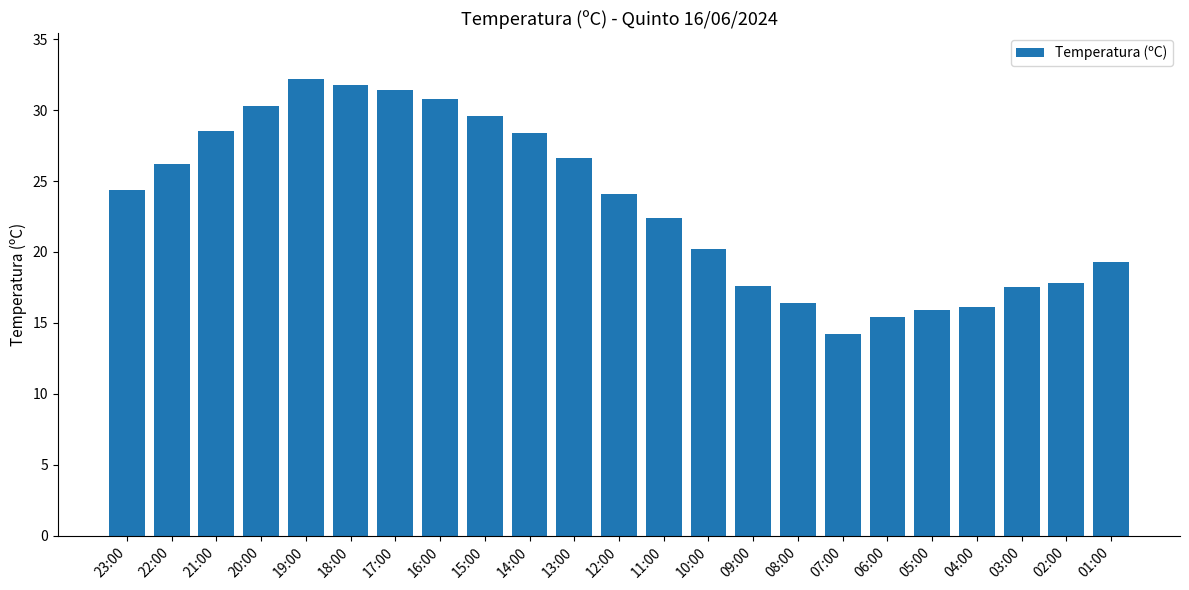

What is the ratio of the value at 12:00 to the value at 02:00?

1.4